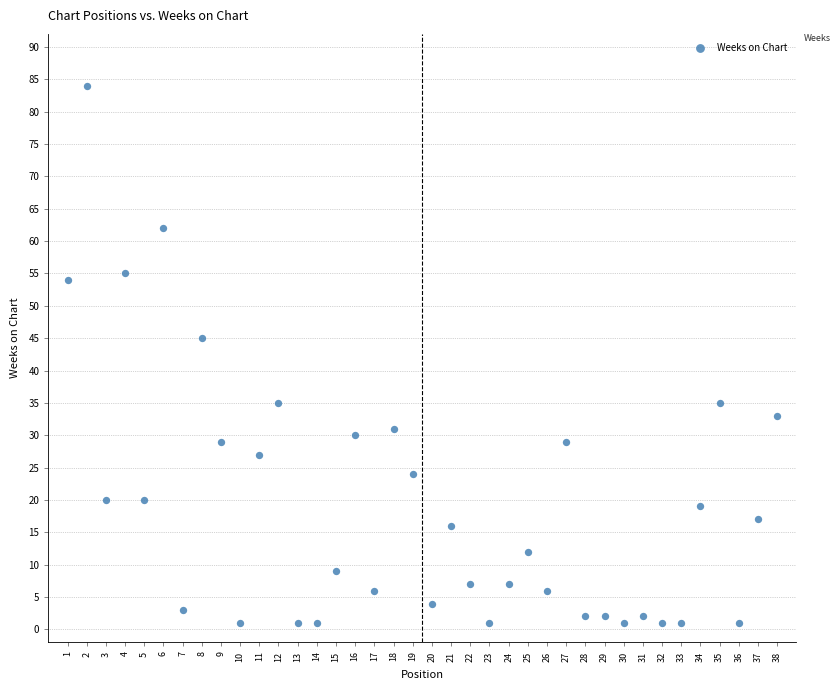

What is the range of X values (max minus min)?

37